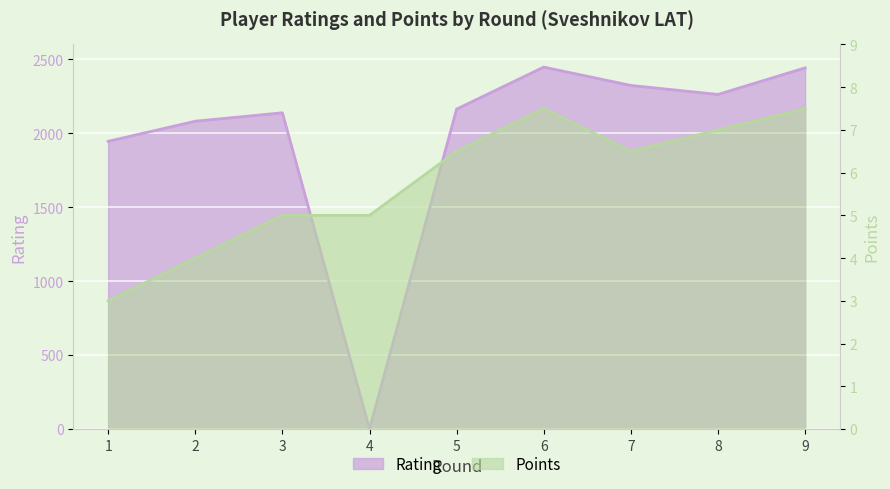

What is the total value across all series at 7?

2329.5